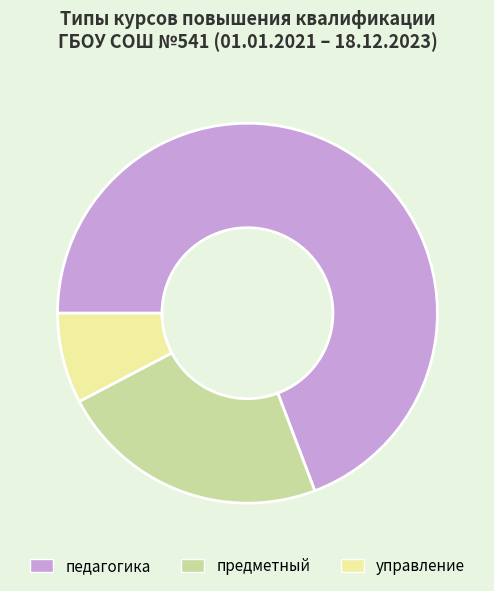

What is the smallest slice in the pie chart?

управление